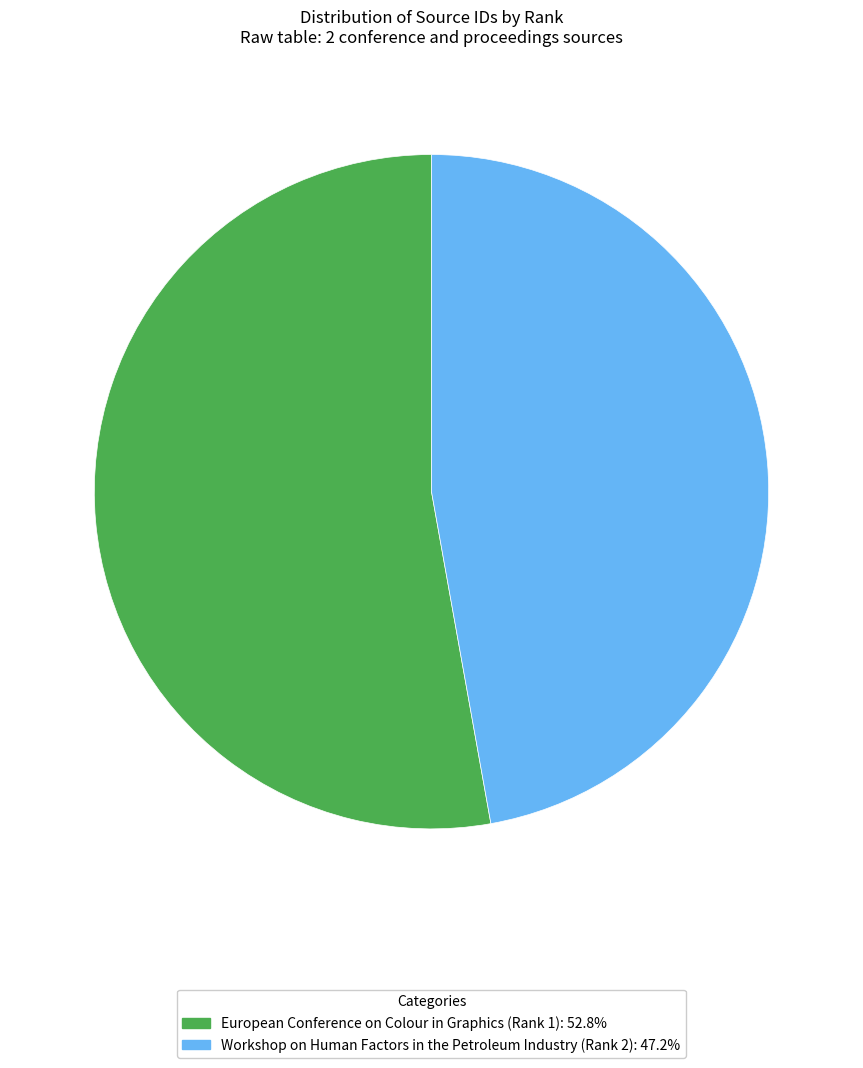

True or false: European Conference on Colour in Graphics (Rank 1) accounts for 53% of the total.

True